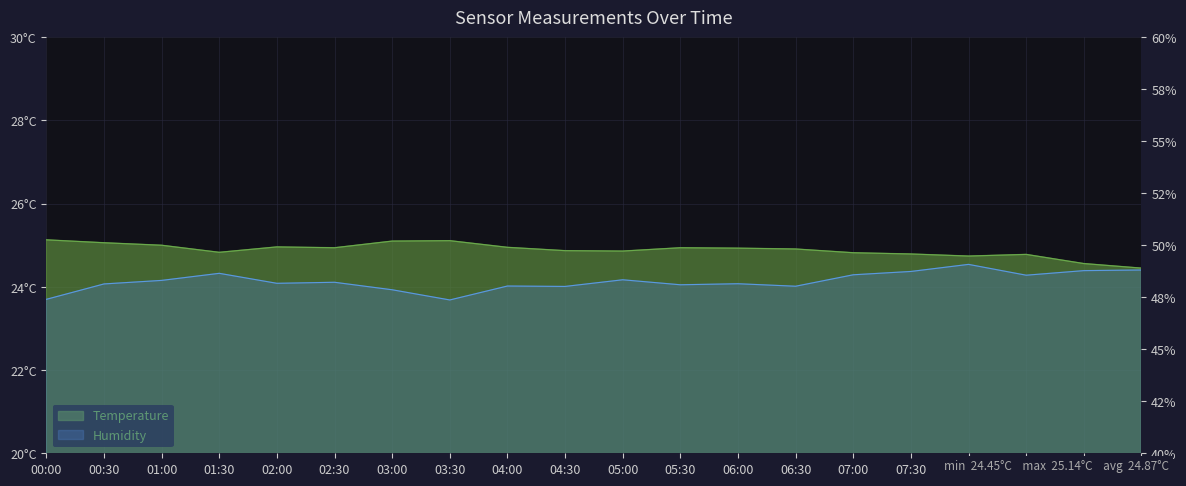

Between 02:30 and 04:30, which is larger?

02:30